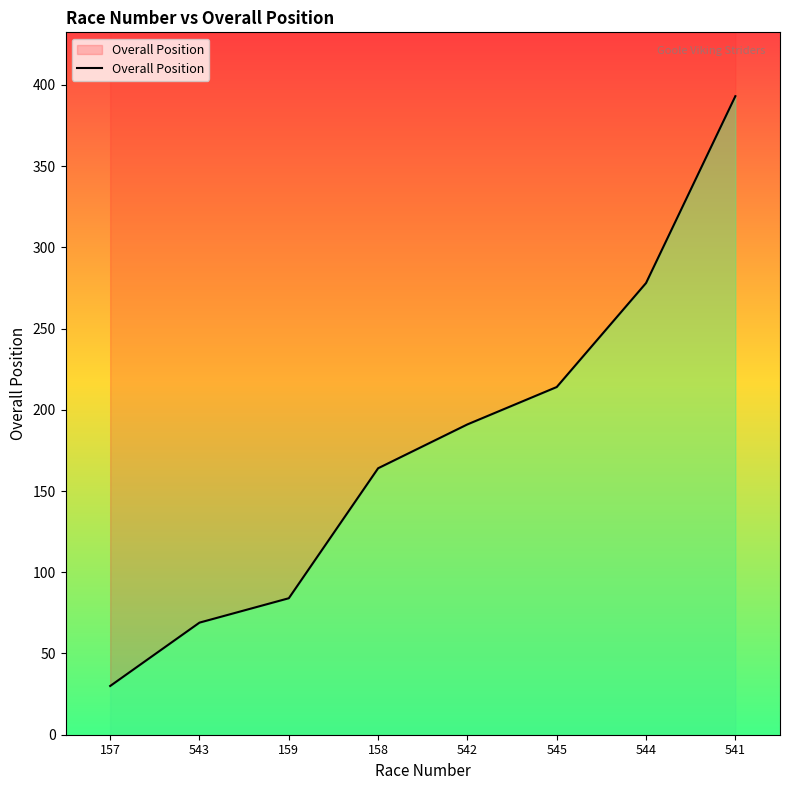

Is it true that the value at 158 is 97?

False